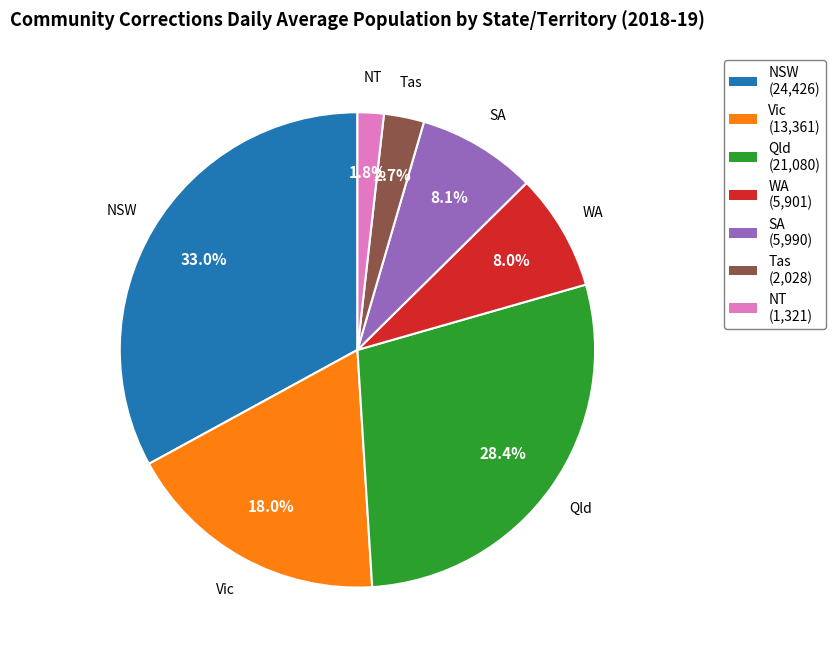

What is the ratio of the value at WA (5,901) to the value at SA (5,990)?

1.0